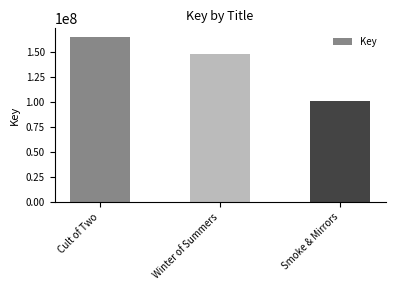

Reading left to right, transcribe all the data shown in this chart.

165184515	148241642	100370095